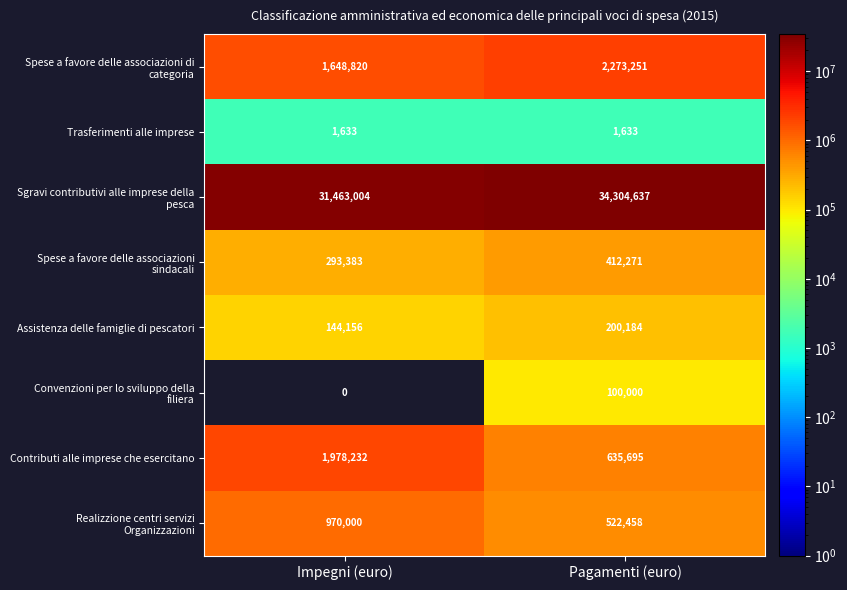

Where is Contributi alle imprese che esercitano nearest to the value 1306963?

Pagamenti (euro)